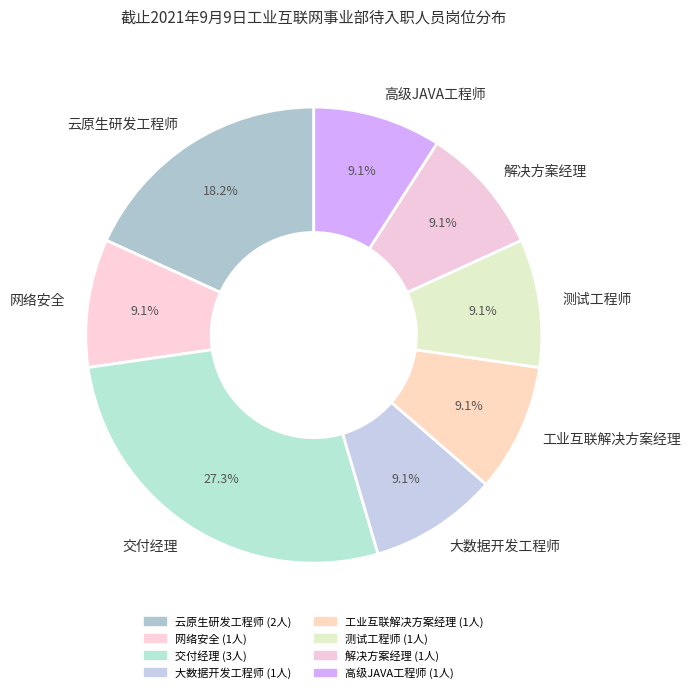

What is the largest slice in the pie chart?

交付经理